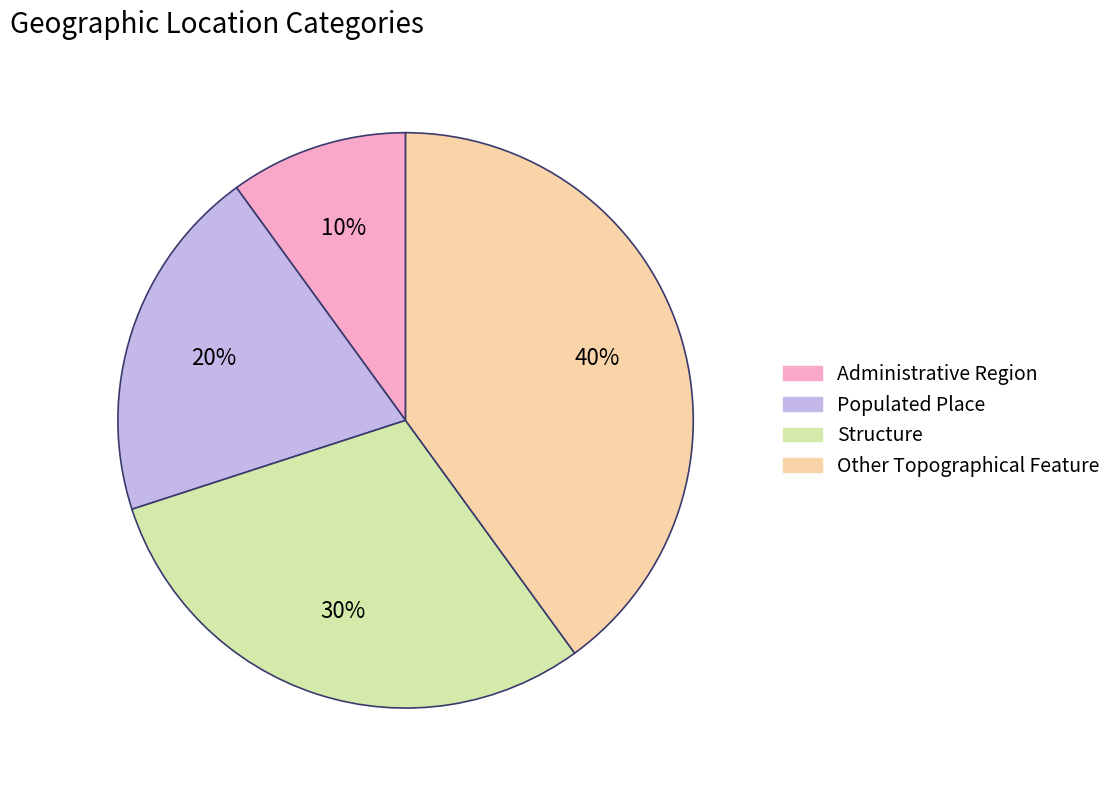

Approximately how many times larger is the value at Other Topographical Feature compared to Structure?

1.3